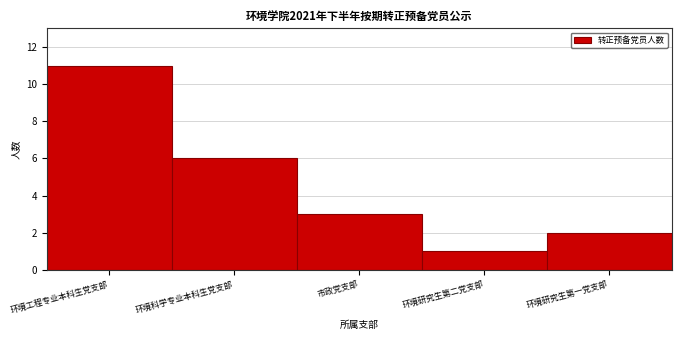

Reading right to left, what are all the values shown in this chart?

2	1	3	6	11